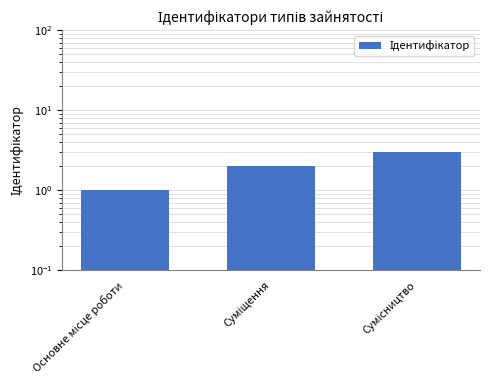

Rank the categories by value from highest to lowest.

Сумісництво, Суміщення, Основне місце роботи